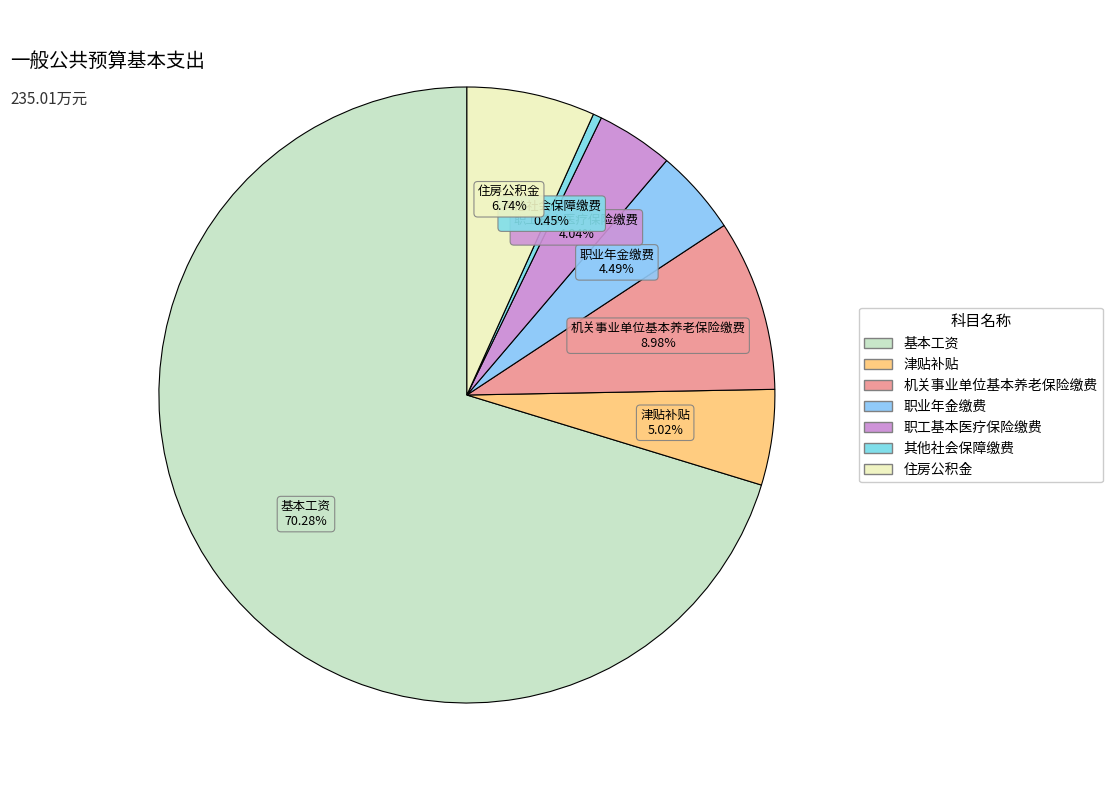

Which slice is the largest?

基本工资